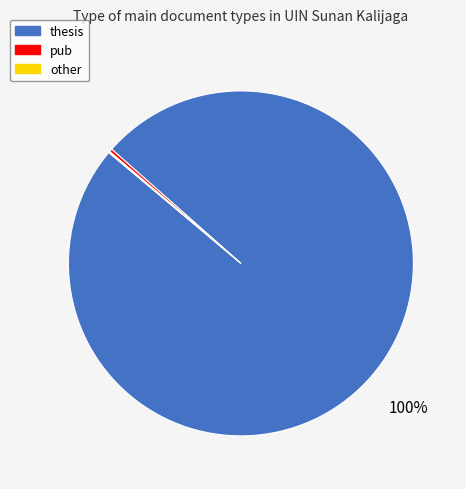

Is the sum of thesis and pub greater than half?

Yes